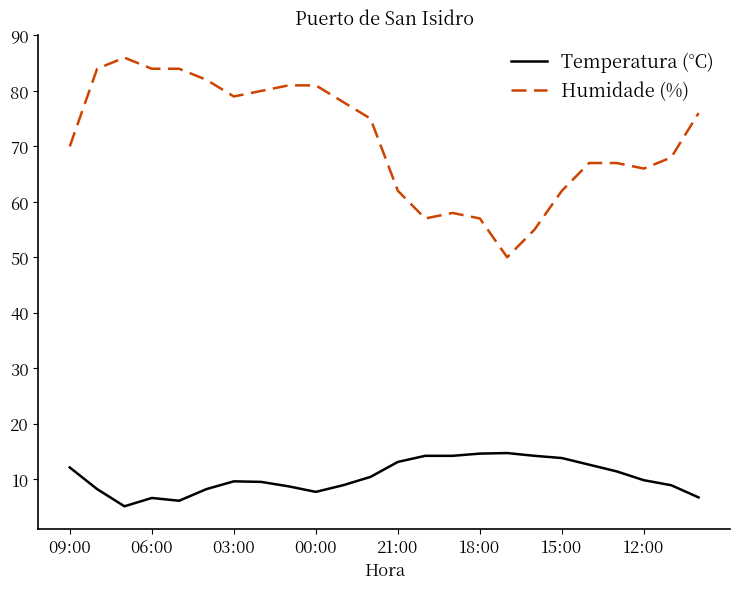

What is the minimum value for Humidade (%)?

50.0